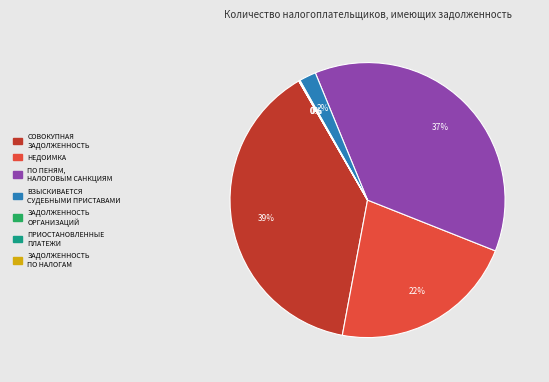

Does any single category account for the majority?

No